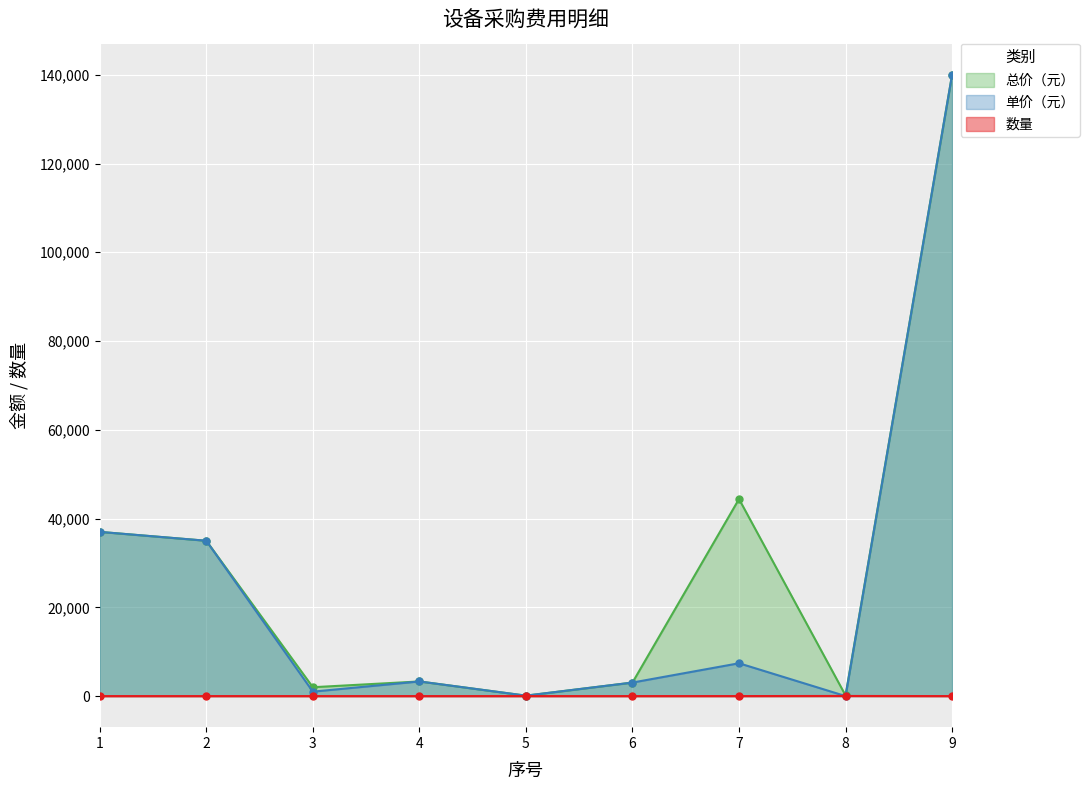

The value of 单价（元） at 7 is 13103. True or false?

False